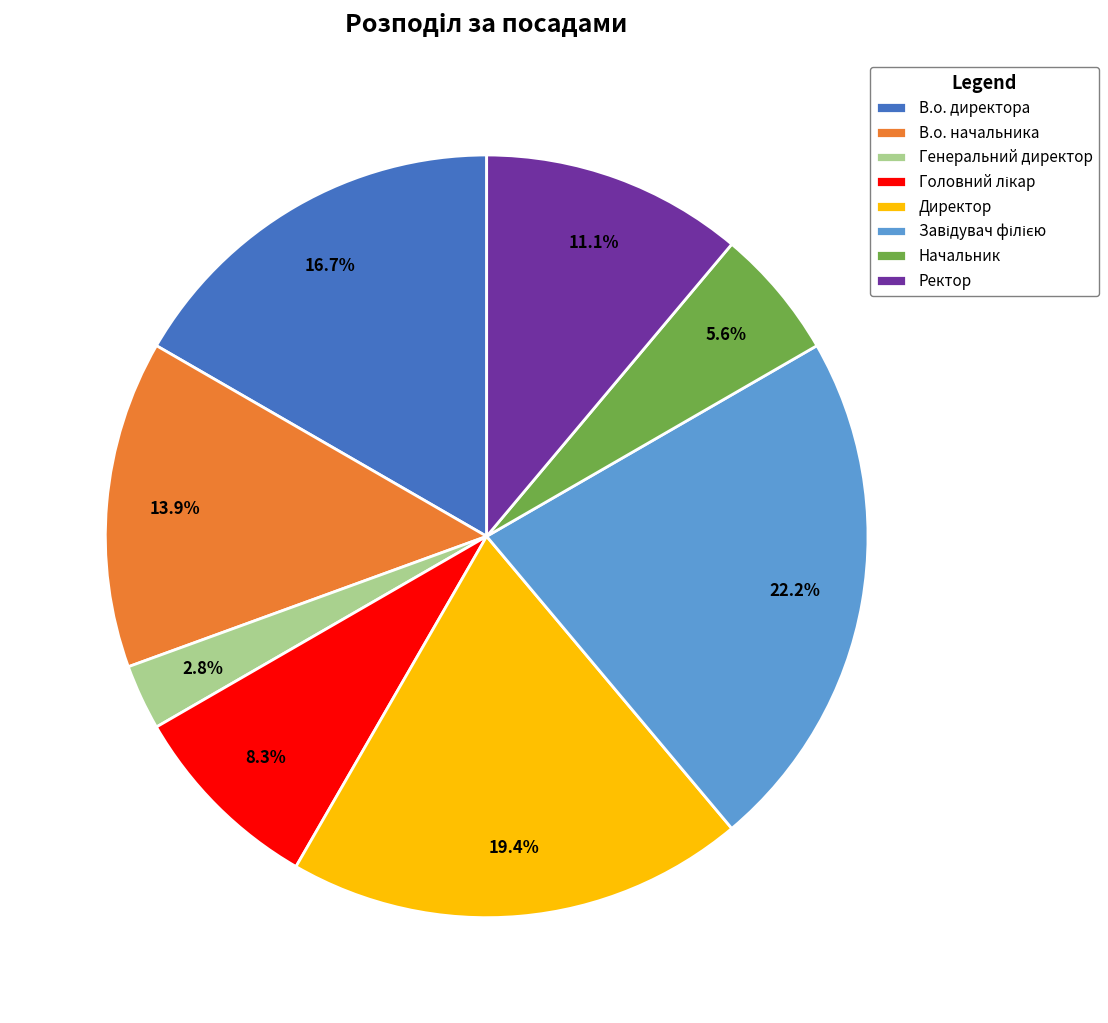

Does В.о. начальника represent more than half of the total?

No